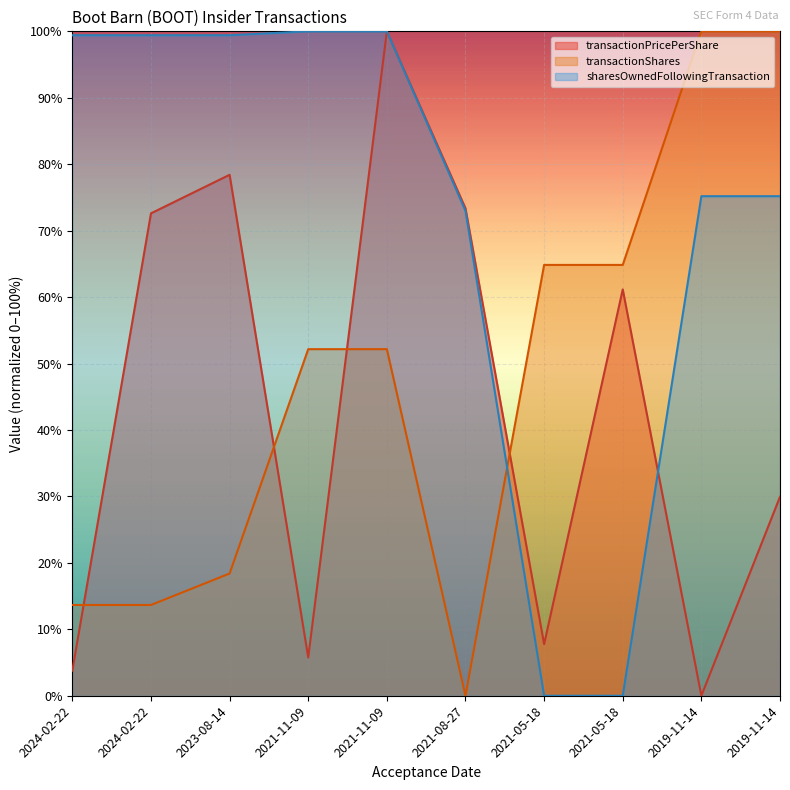

What is the label of the 6th point from the left?

2021-08-27